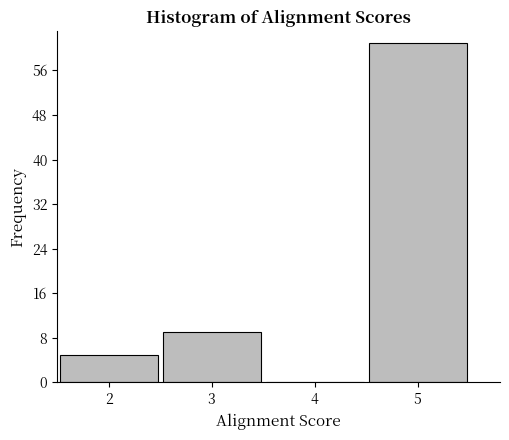

Which range on the x-axis has the tallest bar?

4.5 to 5.5